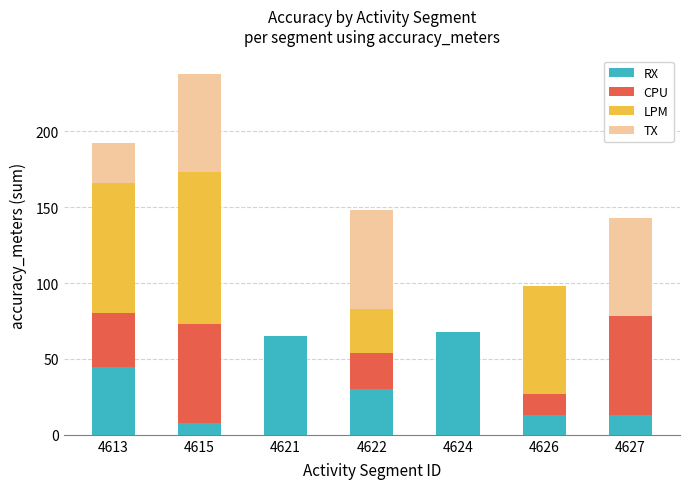

Does the chart contain stacked bars?

Yes